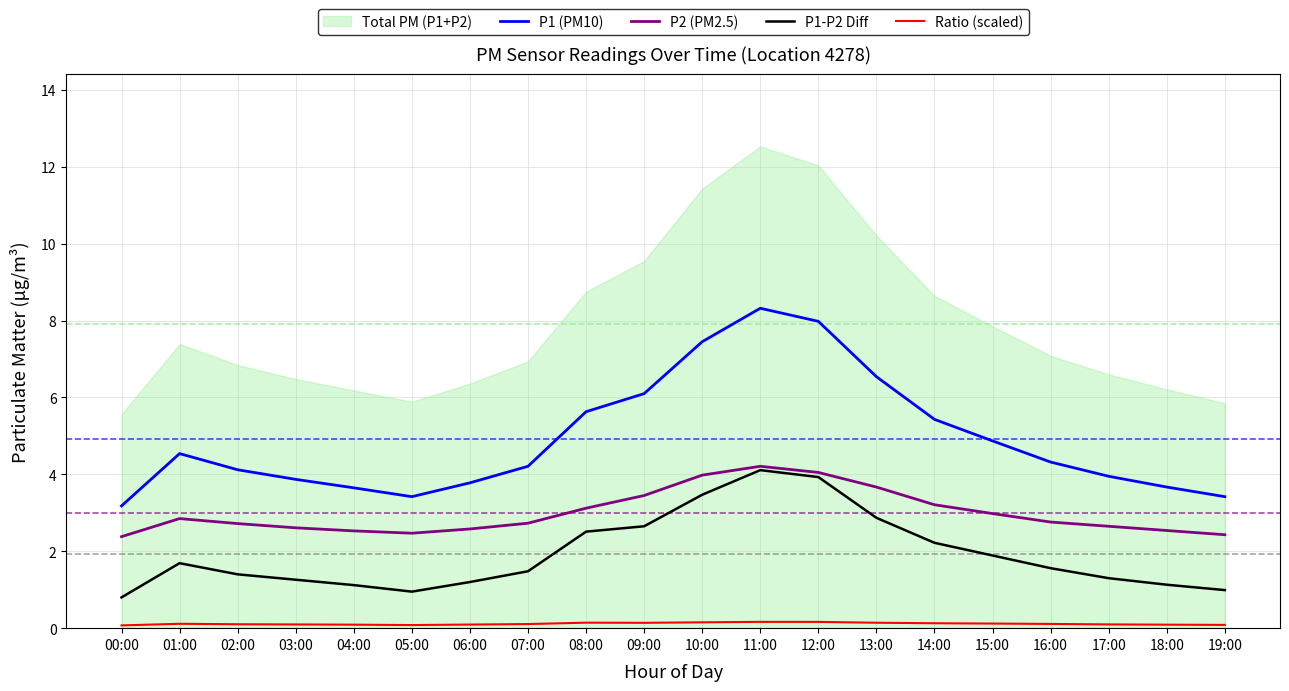

Does the chart display data point markers on the line(s)?

No